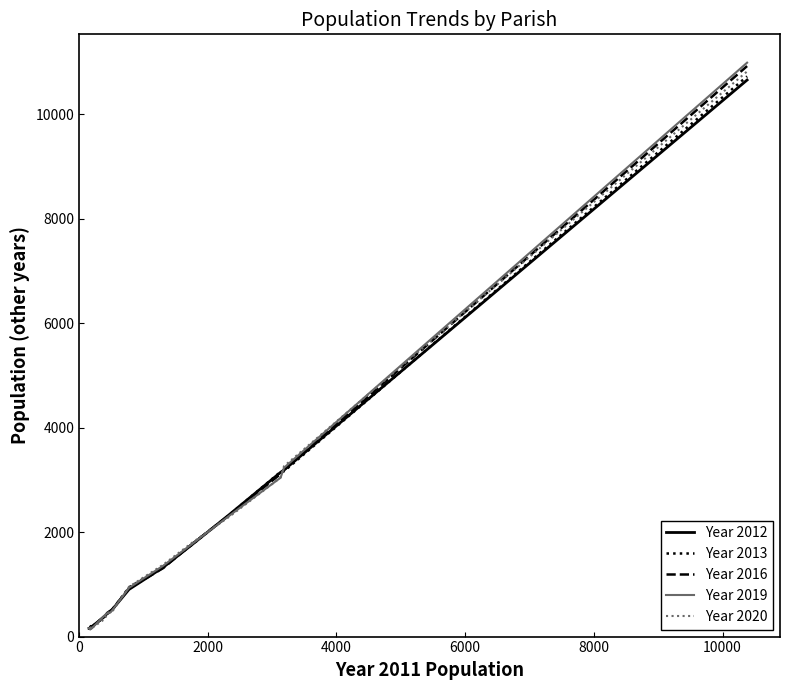

Which series has the largest range (max minus min)?

Year 2019